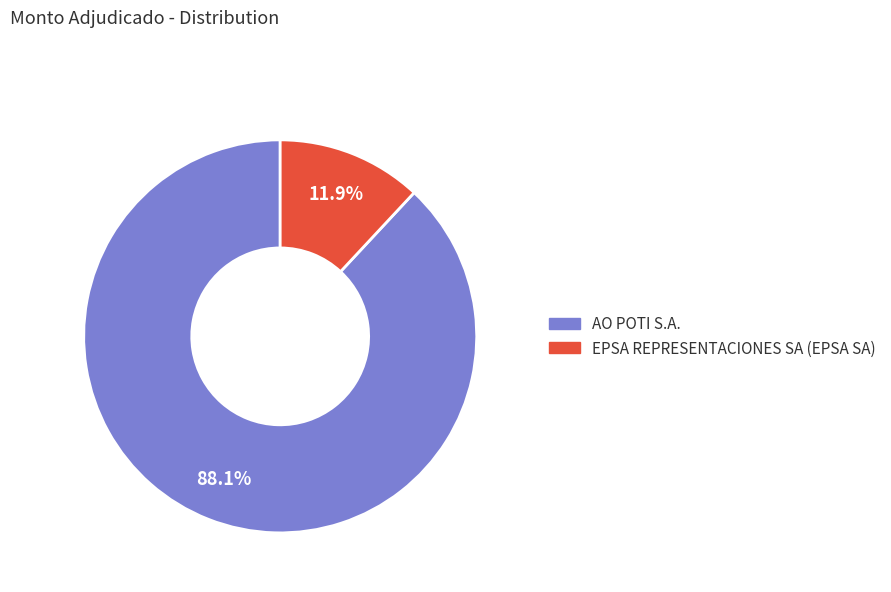

What percentage is NOT represented by EPSA REPRESENTACIONES SA (EPSA SA)?

88.1%